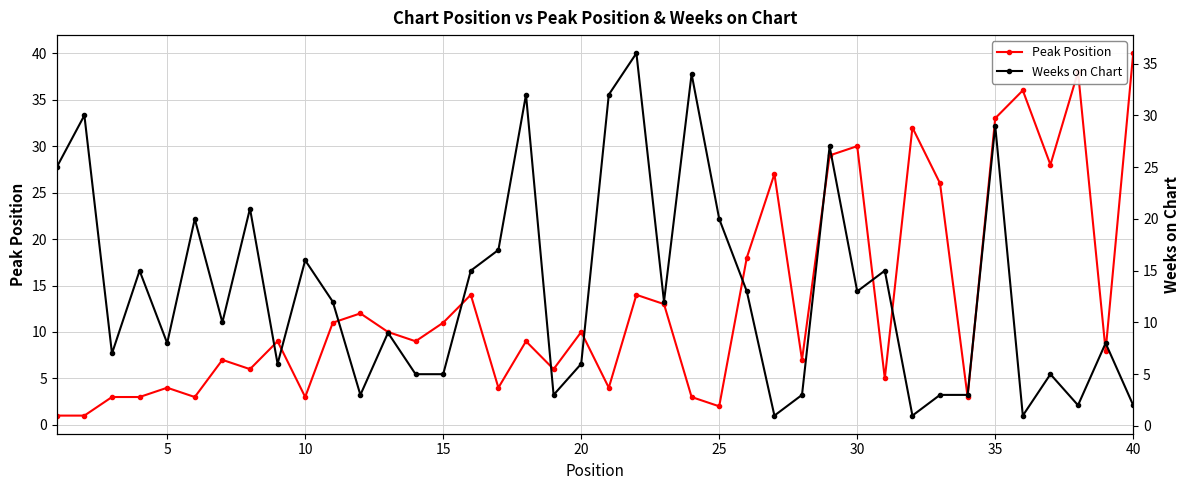

List the series in order of their overall mean, lowest first.

Weeks on Chart, Peak Position